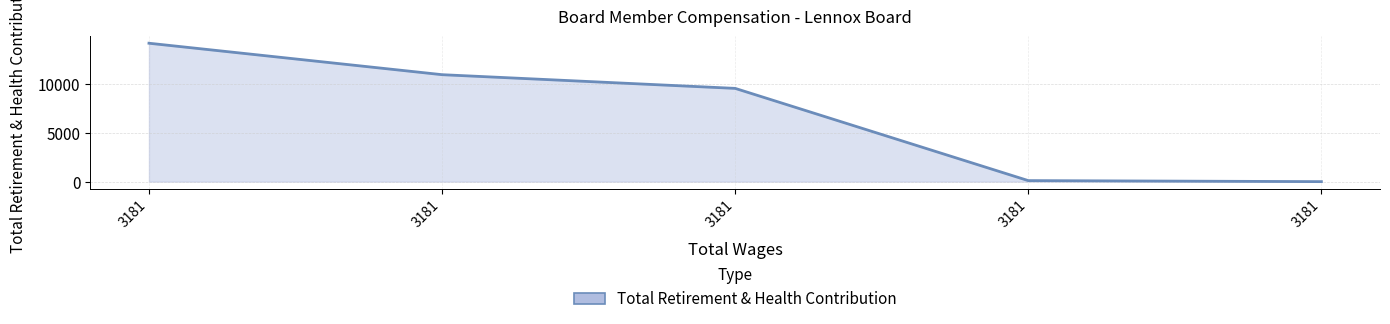

Rank the categories by value from highest to lowest.

3181.0, 3181.0, 3181.0, 3181.0, 3181.0